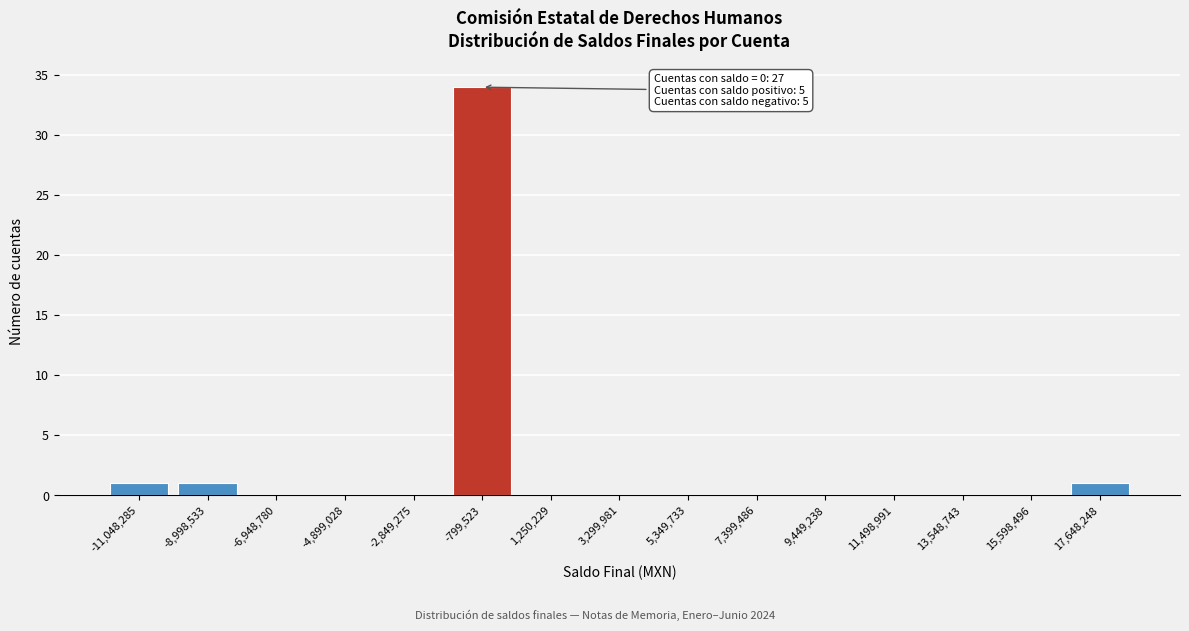

Reading left to right, transcribe all the data shown in this chart.

-11,048,285=1	-8,998,533=1	-6,948,780=0	-4,899,028=0	-2,849,275=0	-799,523=34	1,250,229=0	3,299,981=0	5,349,733=0	7,399,486=0	9,449,238=0	11,498,991=0	13,548,743=0	15,598,496=0	17,648,248=1